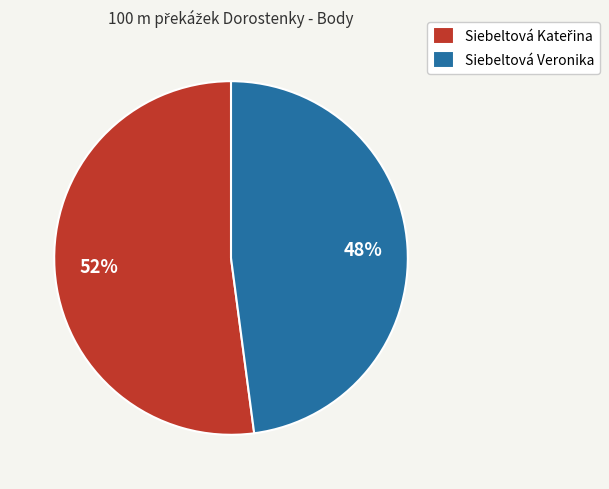

To the nearest percent, what percentage of the pie is Siebeltová Veronika?

48%